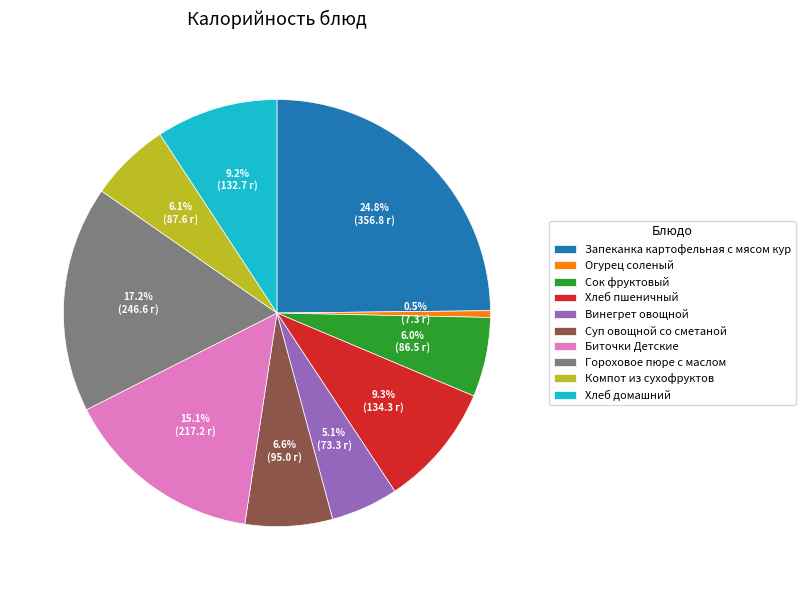

What is the largest slice in the pie chart?

Запеканка картофельная с мясом кур